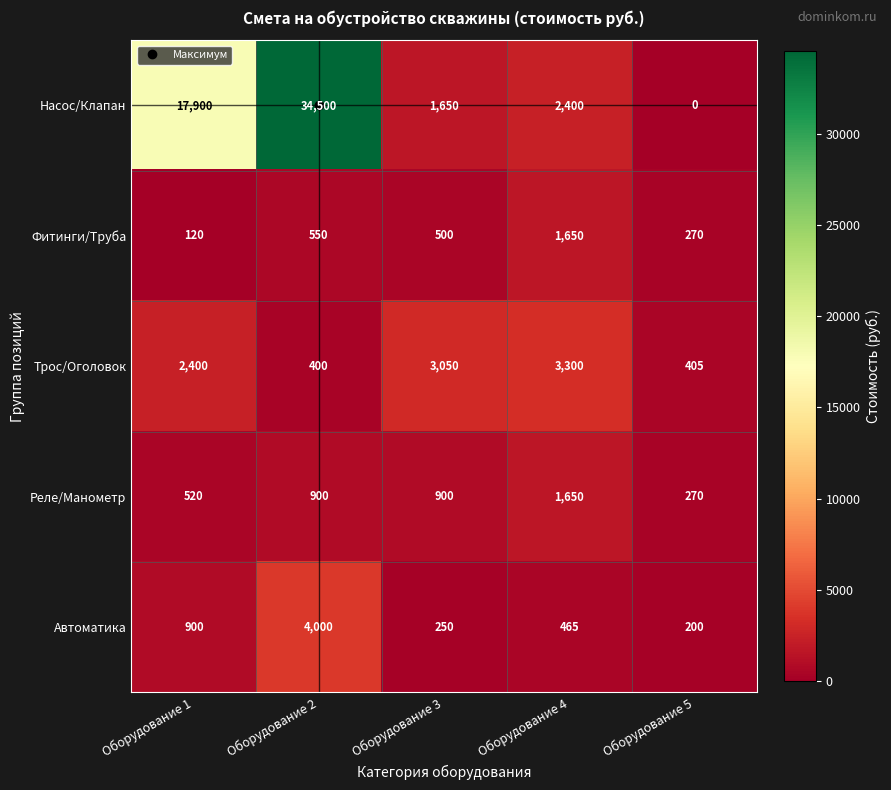

Rank the series at Оборудование 1 from highest to lowest value.

Насос/Клапан, Трос/Оголовок, Автоматика, Реле/Манометр, Фитинги/Труба